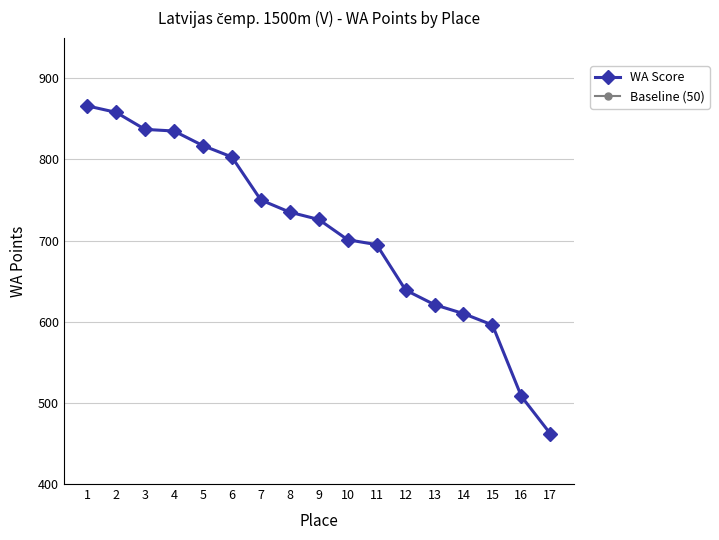

What value does the WA Score series have at 9?

726